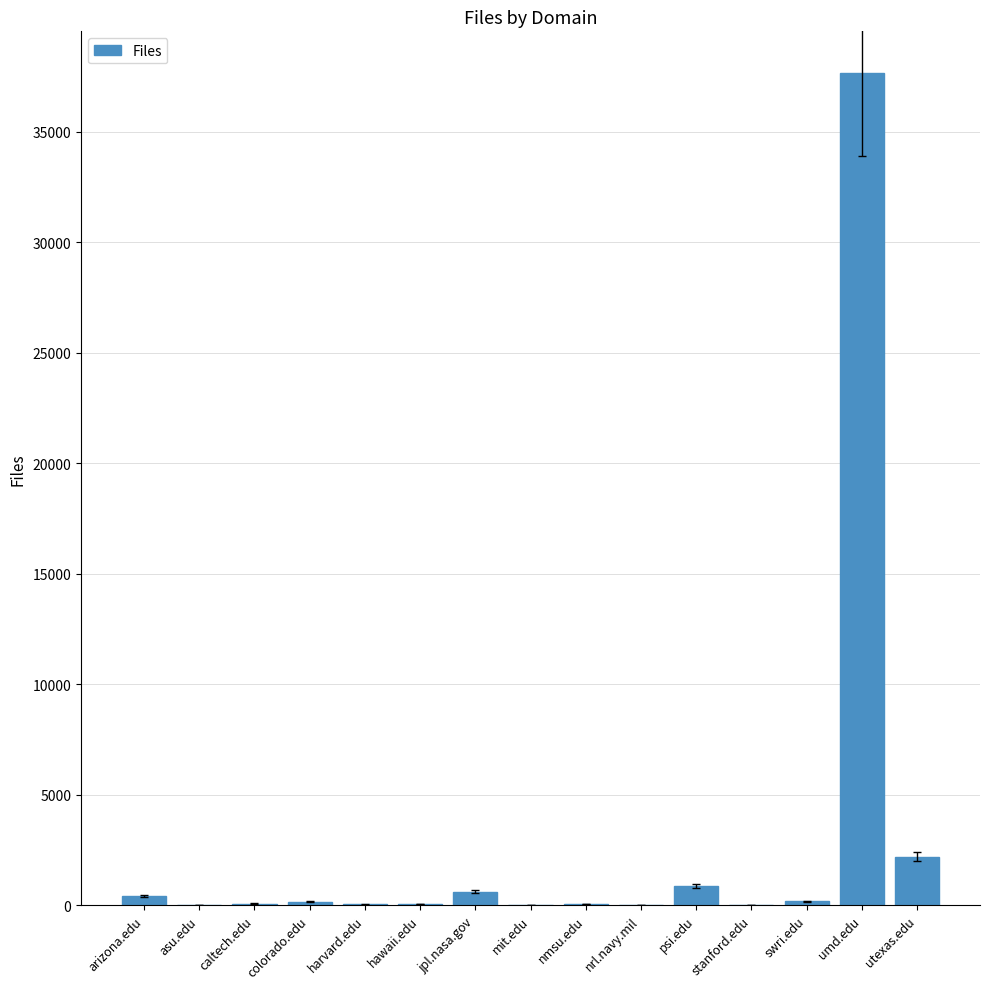

Where is the data nearest to the value 18838?

utexas.edu